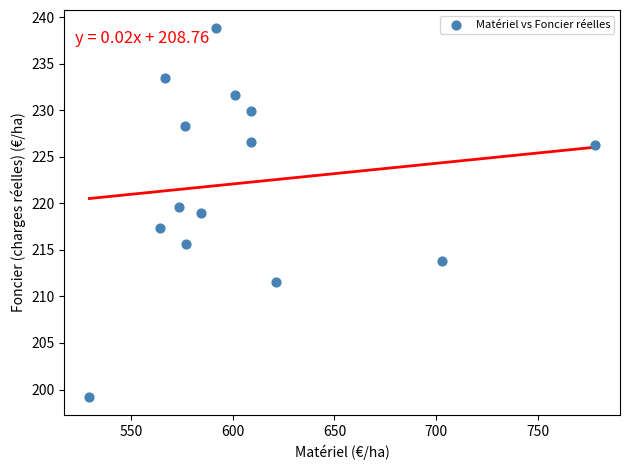

What is the range of Y values (max minus min)?

39.6